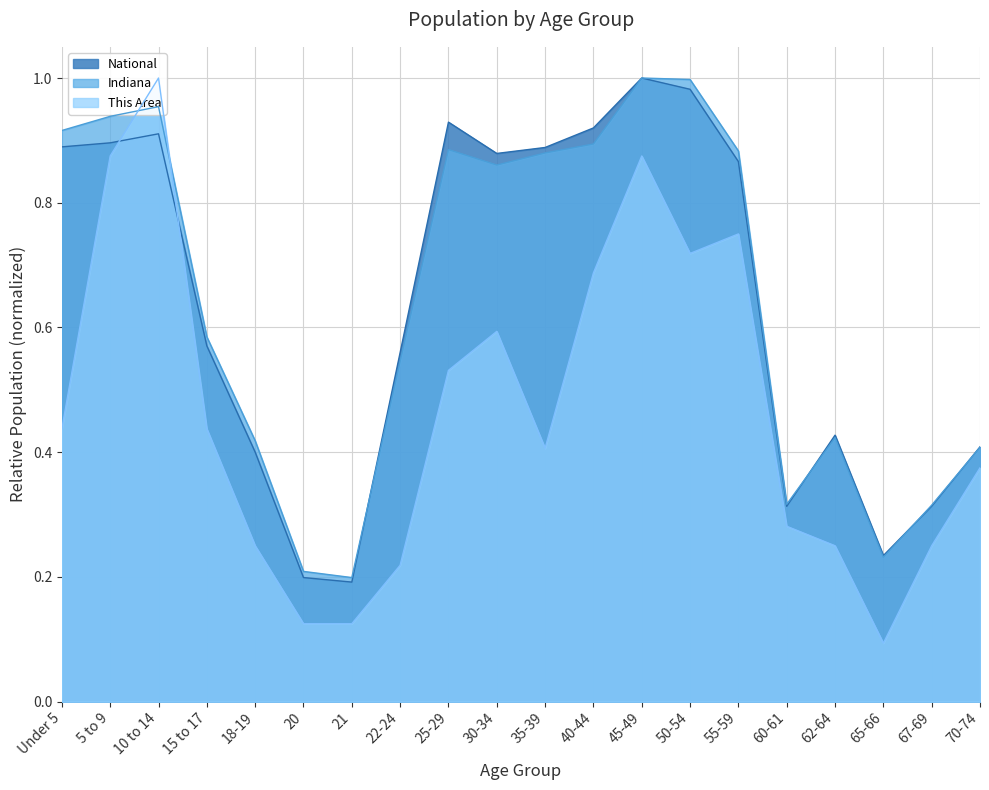

The National series shows 0.9 at 40-44. True or false?

True